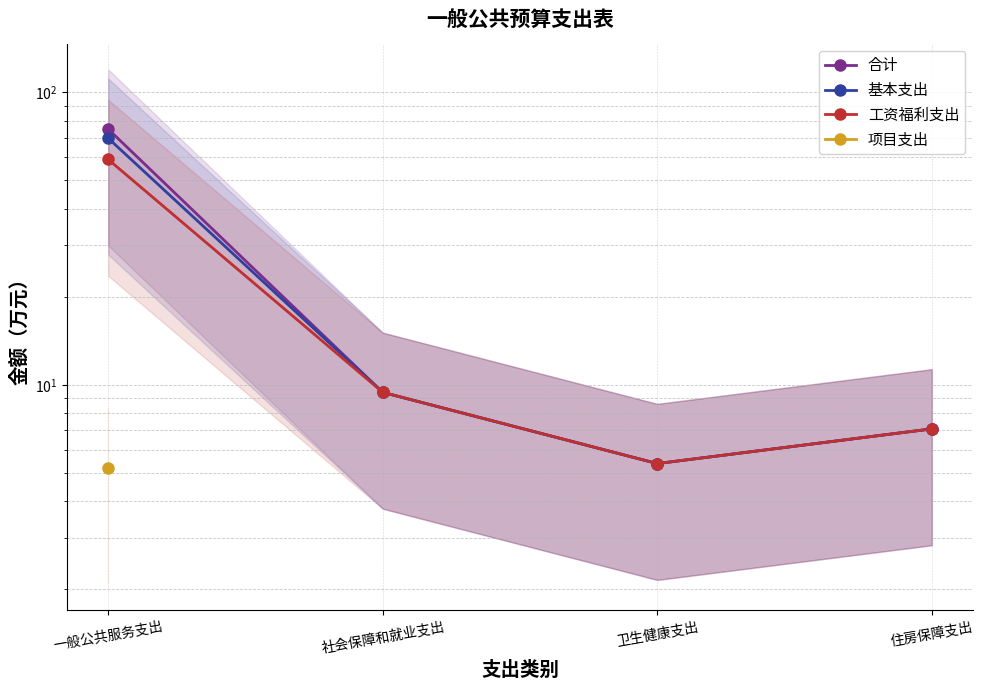

What is the label of the 2nd point from the left?

社会保障和就业支出